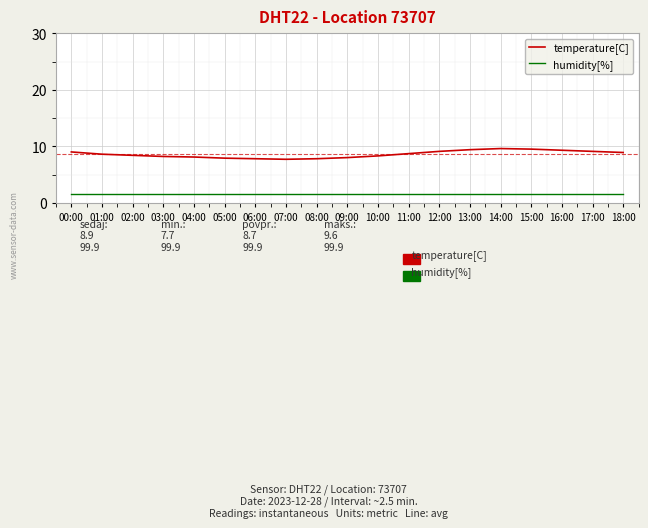

Which series has the largest total across all categories?

temperature[C]